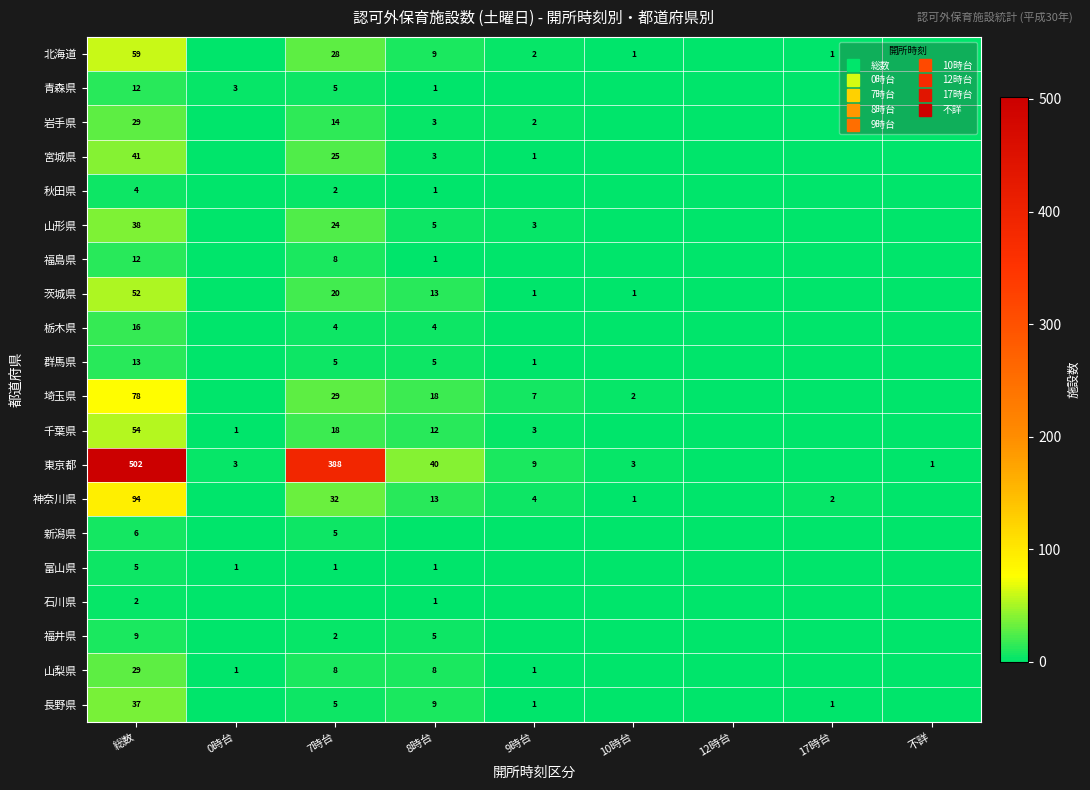

Rank the series at 10時台 from highest to lowest value.

東京都, 埼玉県, 北海道, 茨城県, 神奈川県, 青森県, 岩手県, 宮城県, 秋田県, 山形県, 福島県, 栃木県, 群馬県, 千葉県, 新潟県, 富山県, 石川県, 福井県, 山梨県, 長野県